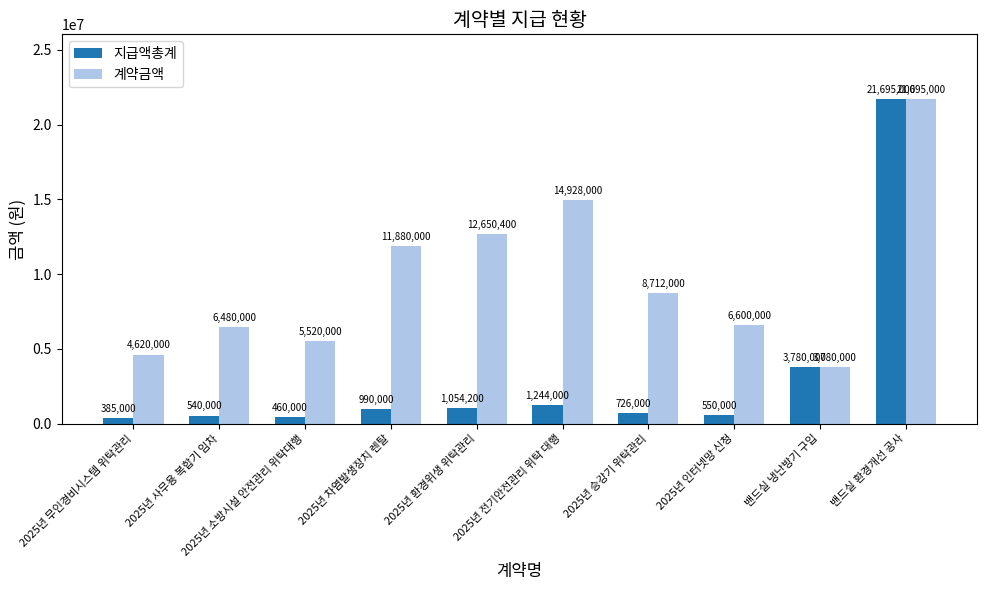

Between 2025년 전기안전관리 위탁 대행 and 2025년 인터넷망 신청, which series saw the biggest shift?

계약금액